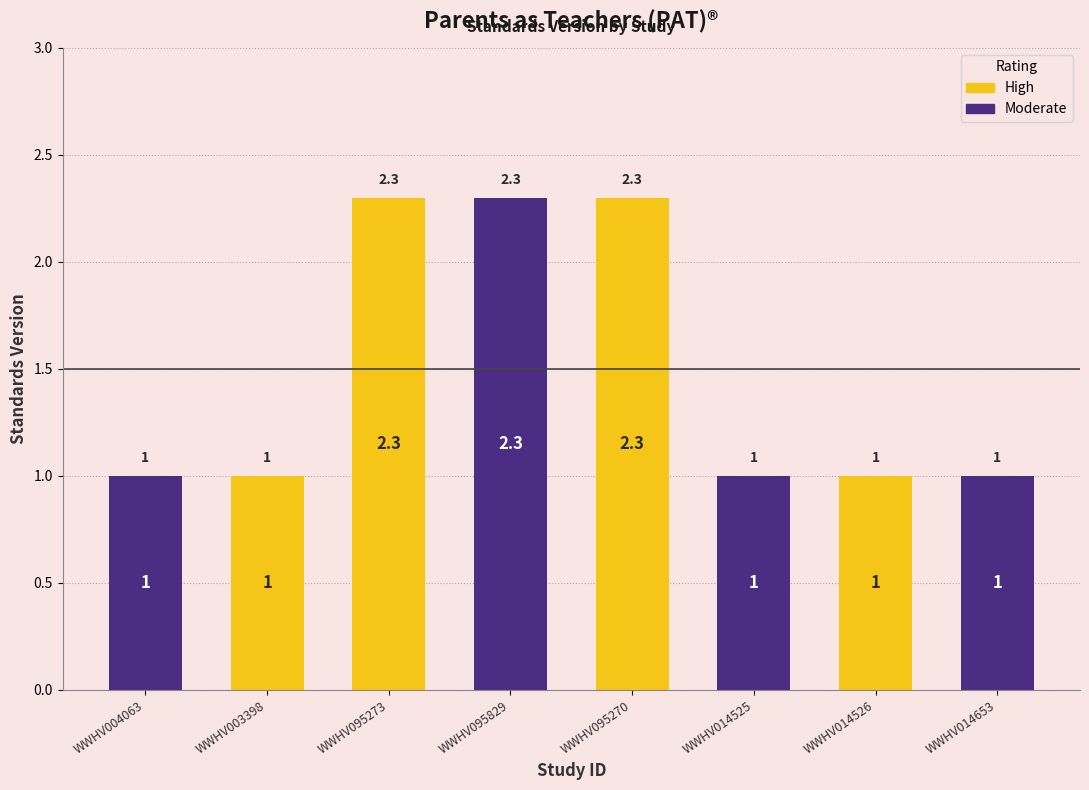

At which category is the sum across all series the highest?

WWHV095273